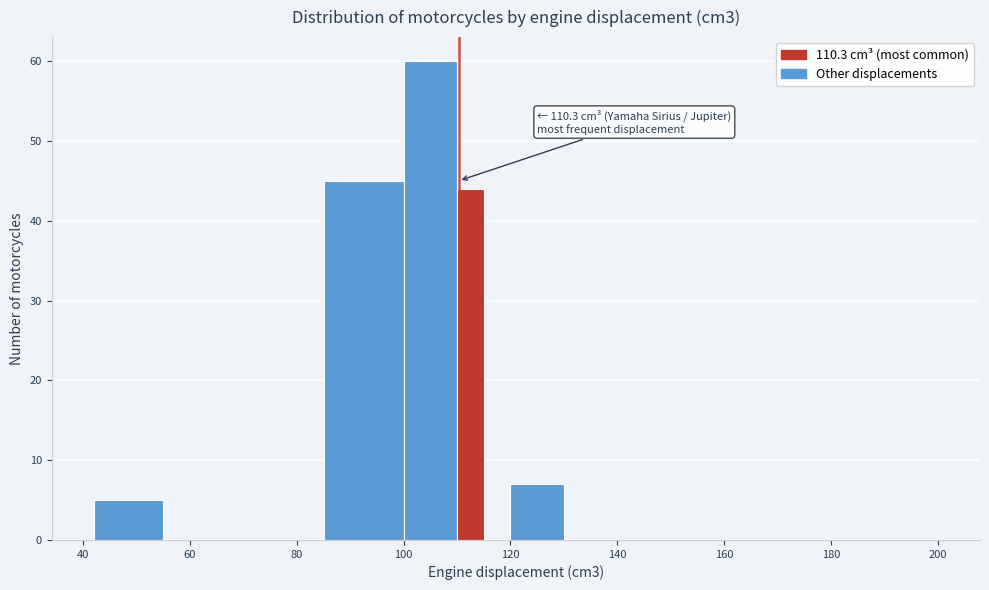

Around what value on the x-axis is the tallest bar? Give the approximate position of its centre, as read against the axis.

106